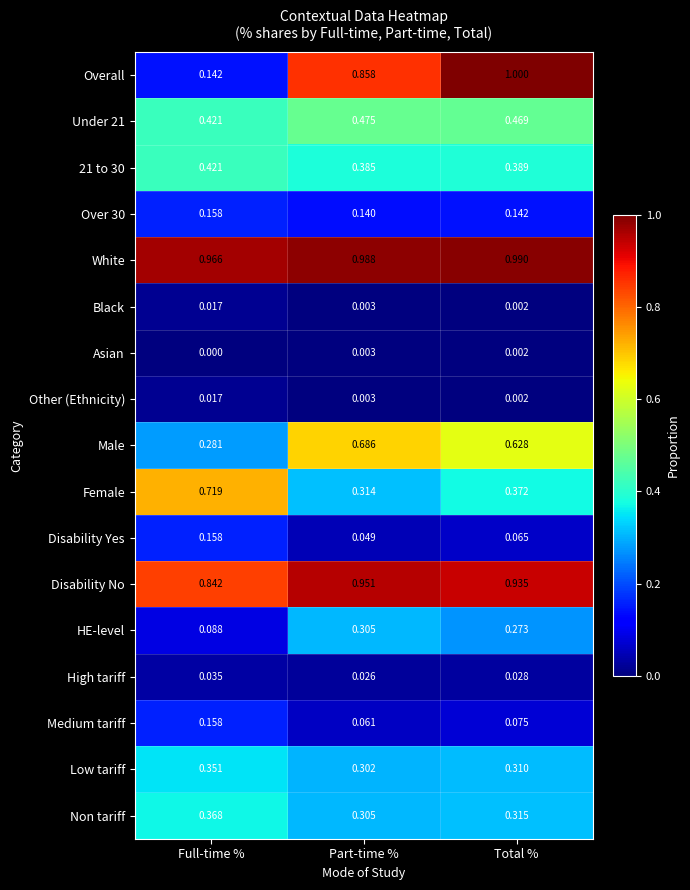

List the labels in order of Female value, smallest first.

Part-time %, Total %, Full-time %